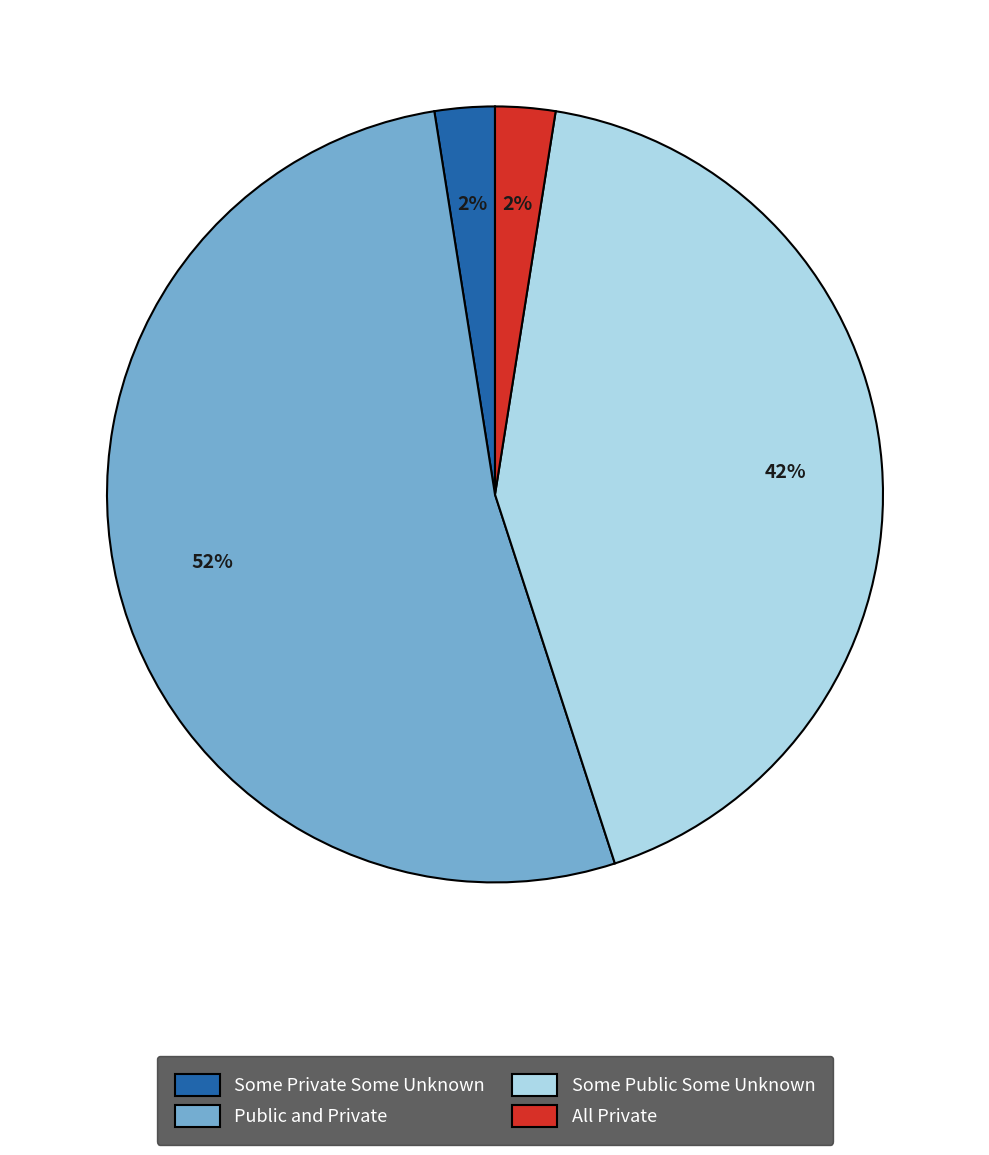

How many slices are in this pie chart?

4